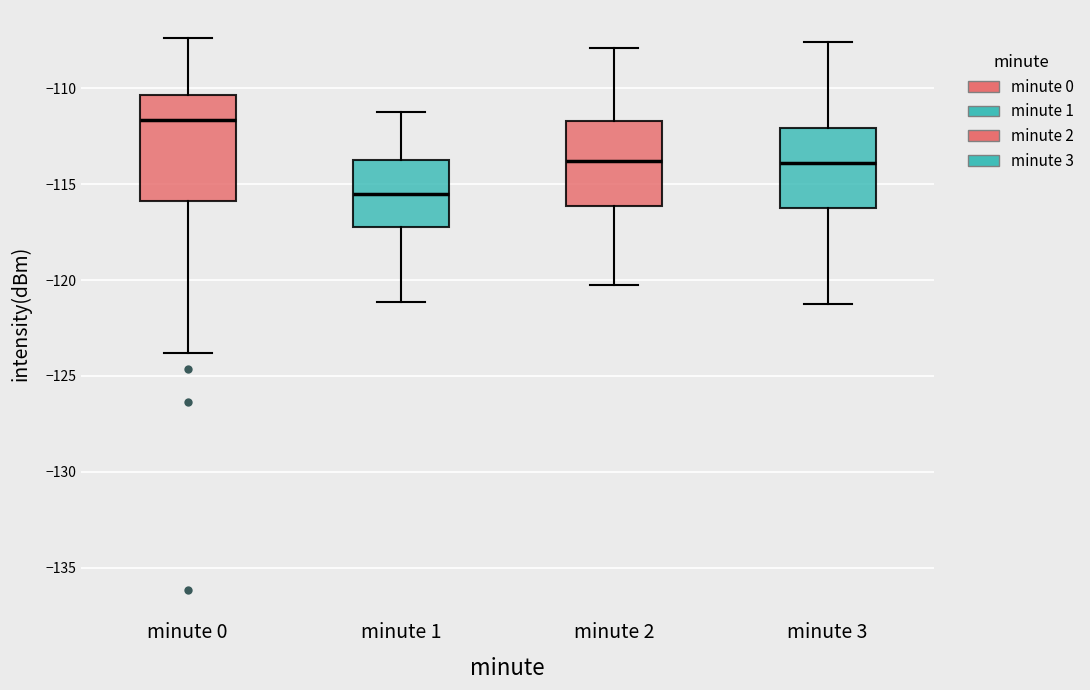

Where is the lower edge of the box for minute 0 on the y-axis? The values are not printed on the chart, so give them approximately, as read against the axis.

-116.0